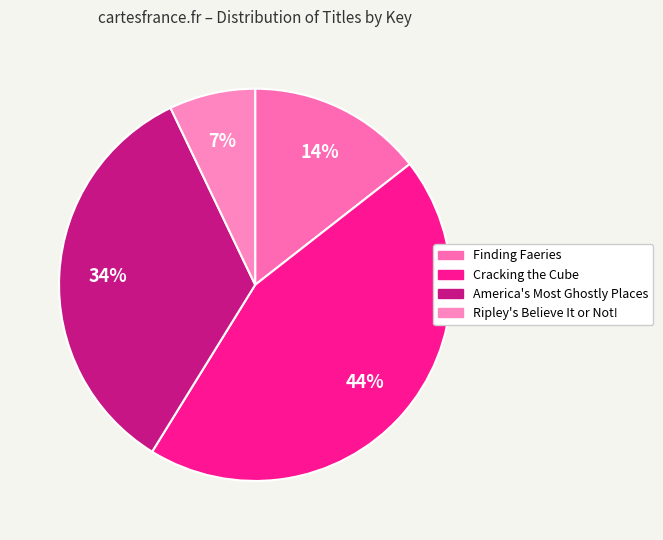

Which has a higher value, Cracking the Cube or Finding Faeries?

Cracking the Cube